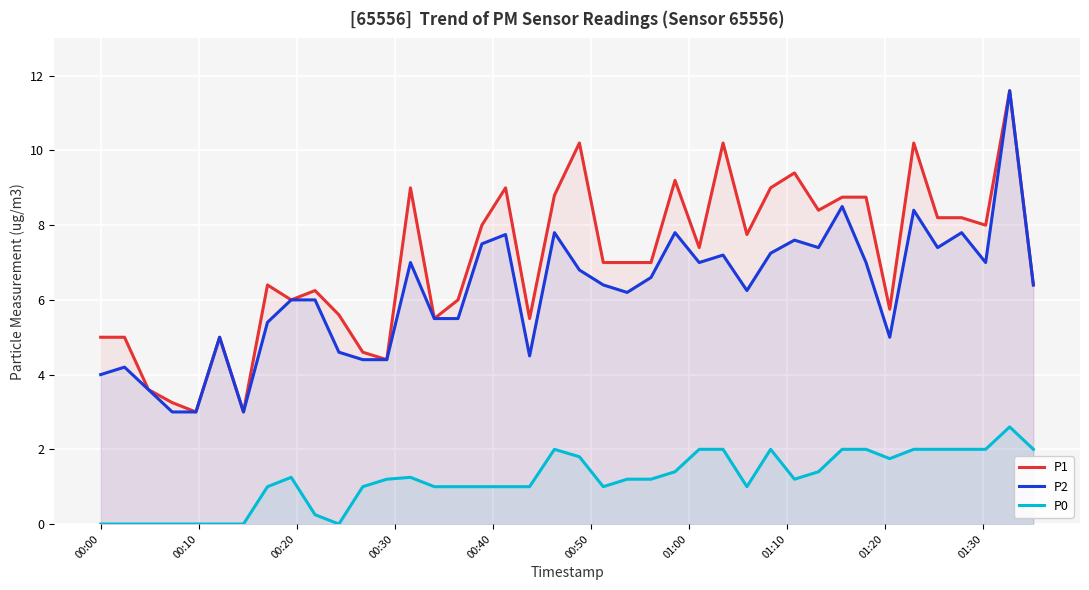

What is the highest value of the P0 series?

2.6